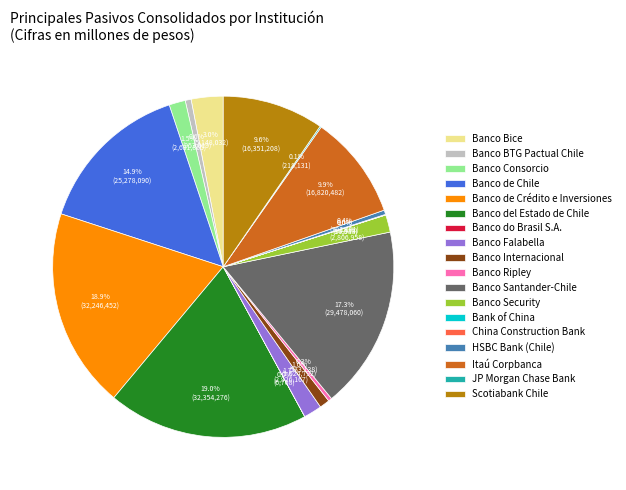

To the nearest percent, what percentage of the pie is Scotiabank Chile?

10%